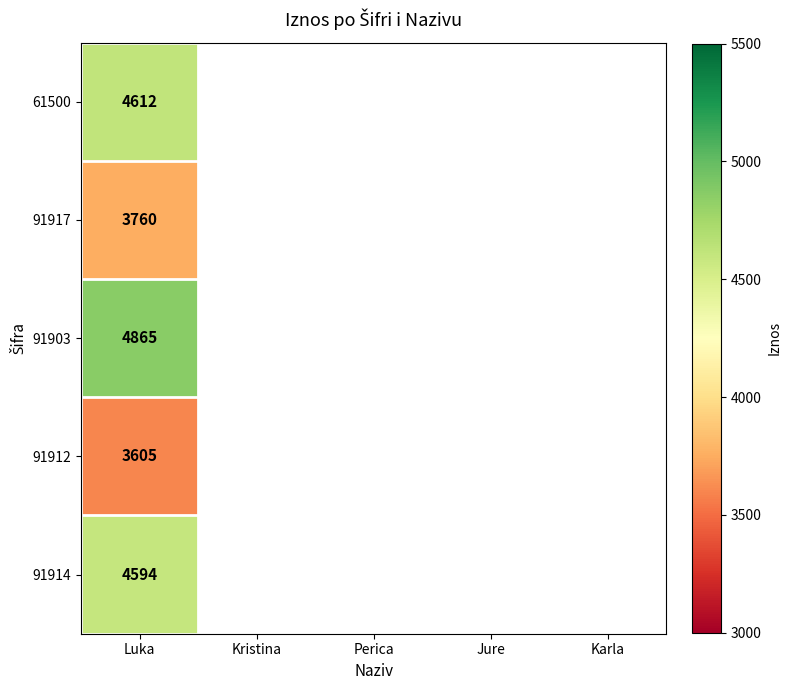

The value of 91903 at Luka is 2527. True or false?

False